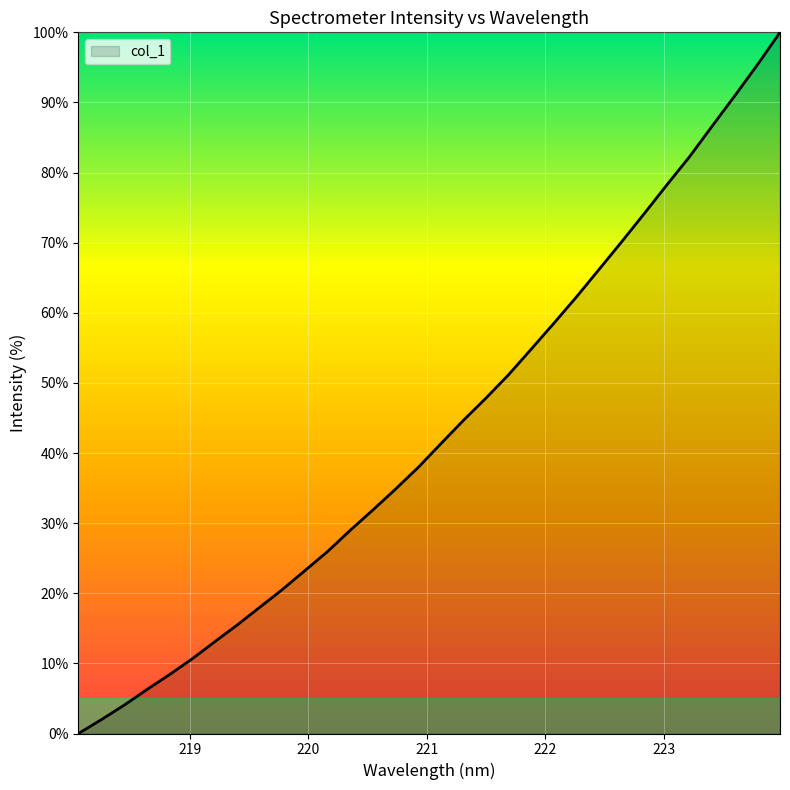

True or false: there are more than 1 points higher than both neighbors.

False